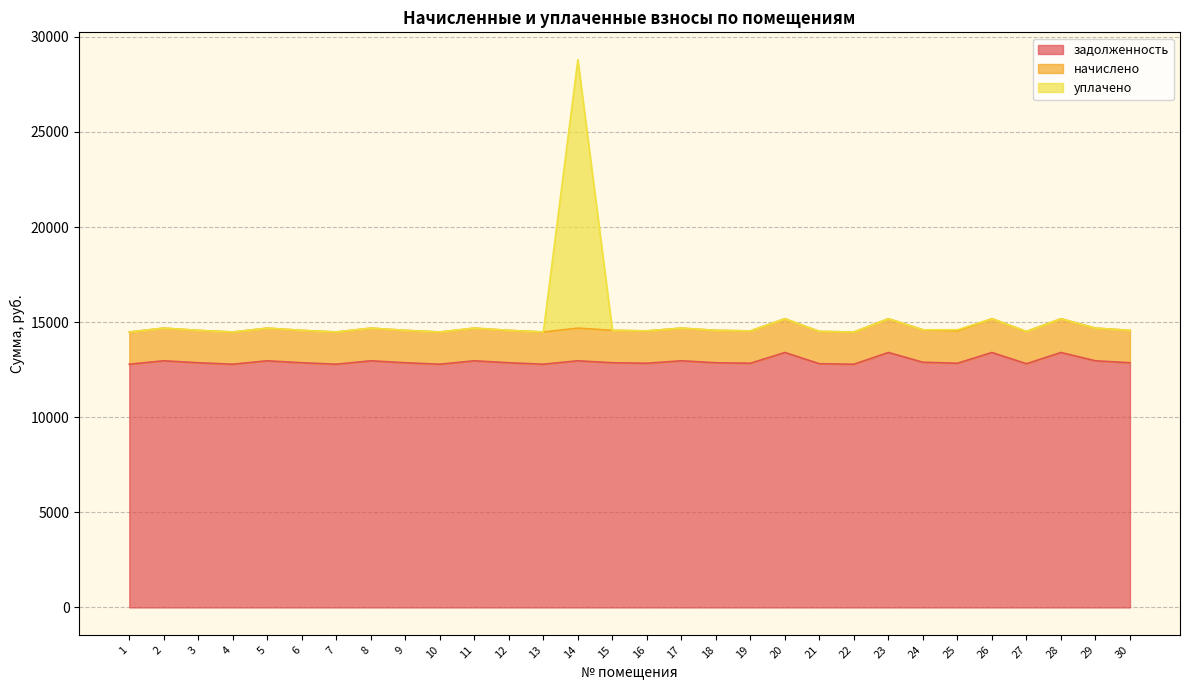

Which series has the largest total across all categories?

уплачено